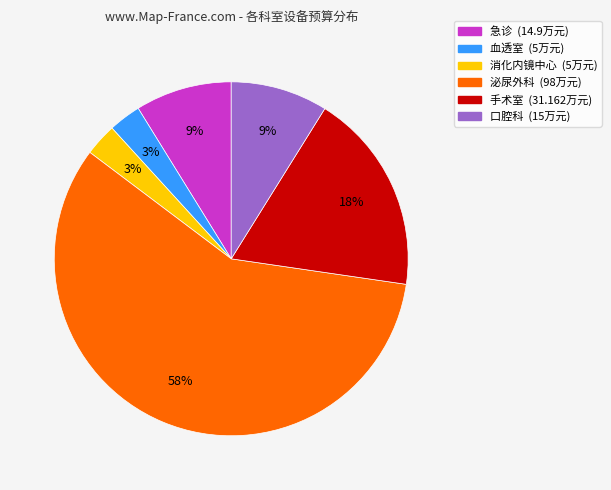

How many segments does this pie chart have?

6